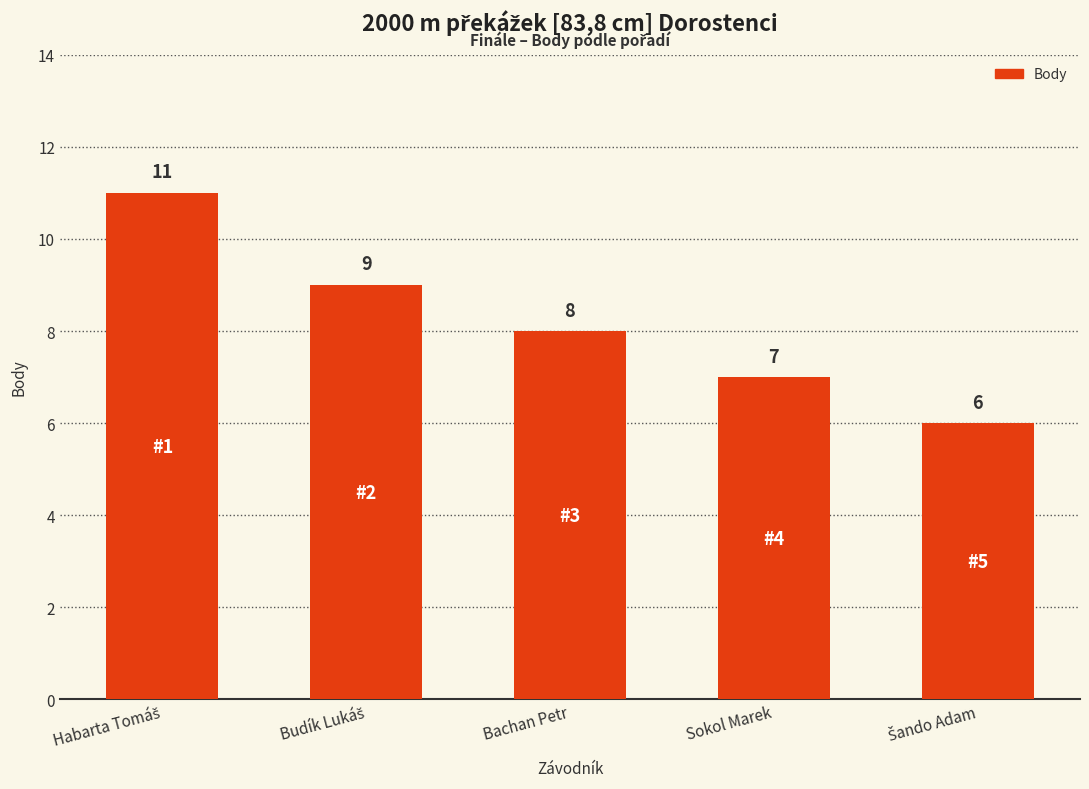

What is the value of the 3rd bar from the left?

8